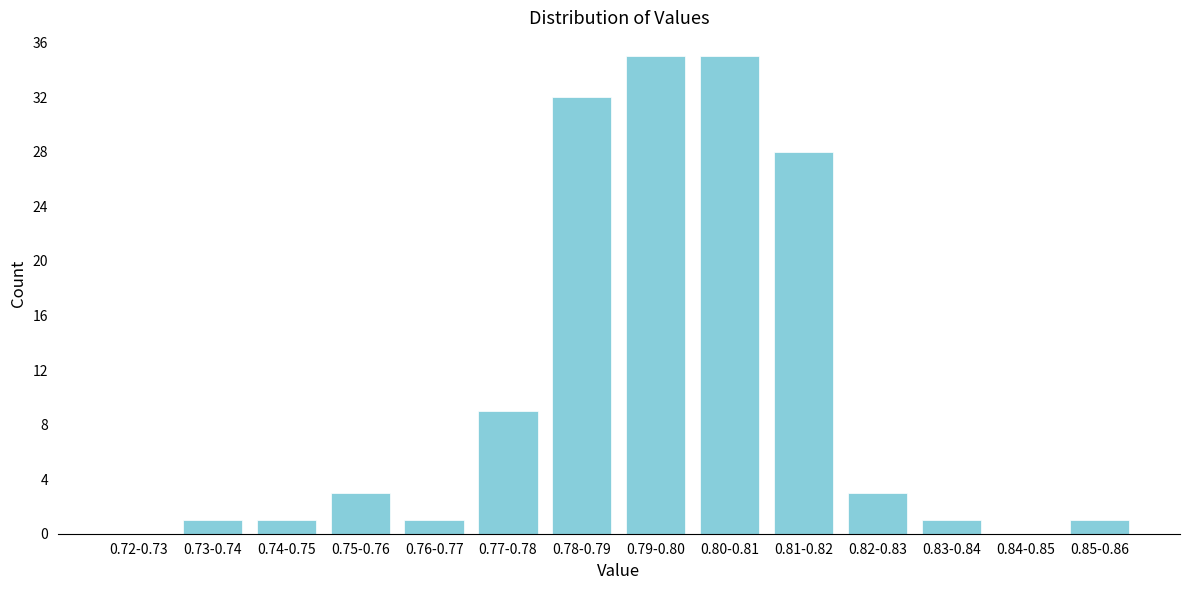

Reading left to right, transcribe all the data shown in this chart.

0.72-0.73=0	0.73-0.74=1	0.74-0.75=1	0.75-0.76=3	0.76-0.77=1	0.77-0.78=9	0.78-0.79=32	0.79-0.80=35	0.80-0.81=35	0.81-0.82=28	0.82-0.83=3	0.83-0.84=1	0.84-0.85=0	0.85-0.86=1